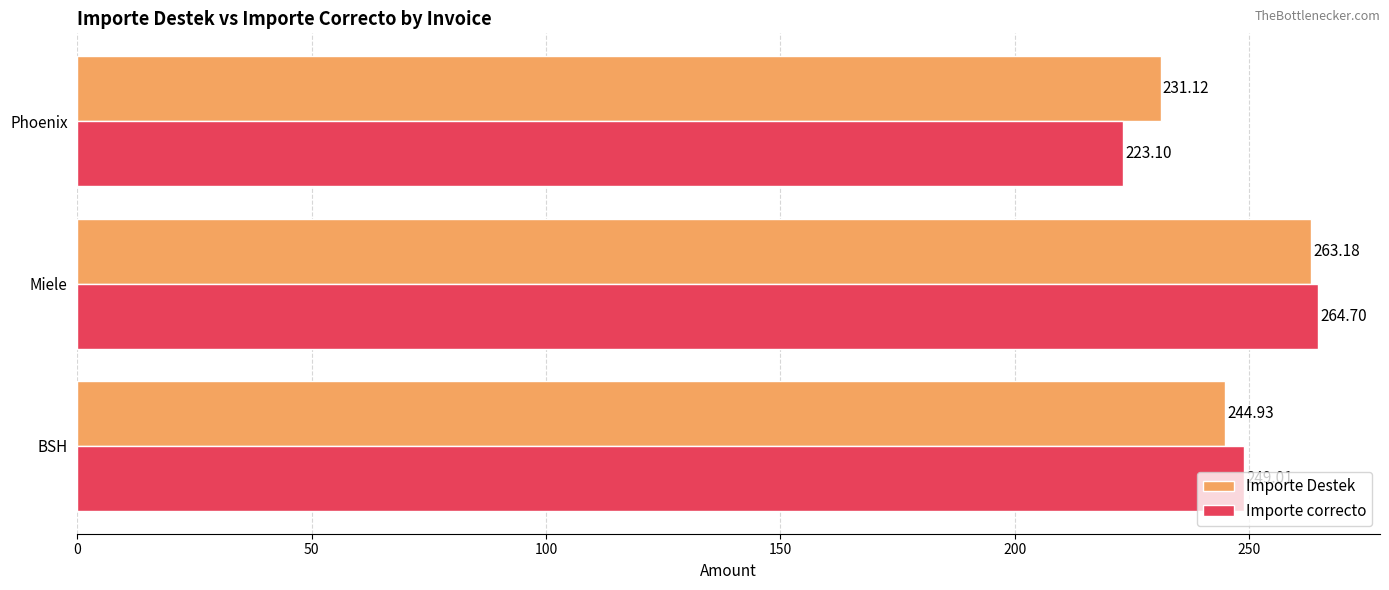

What is the sum of all Importe Destek values?

739.2